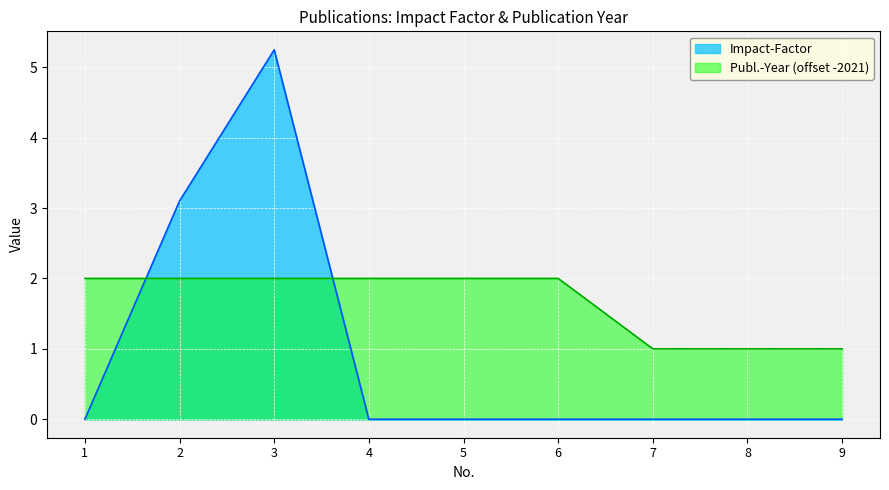

Which series has the widest spread of values?

Impact-Factor